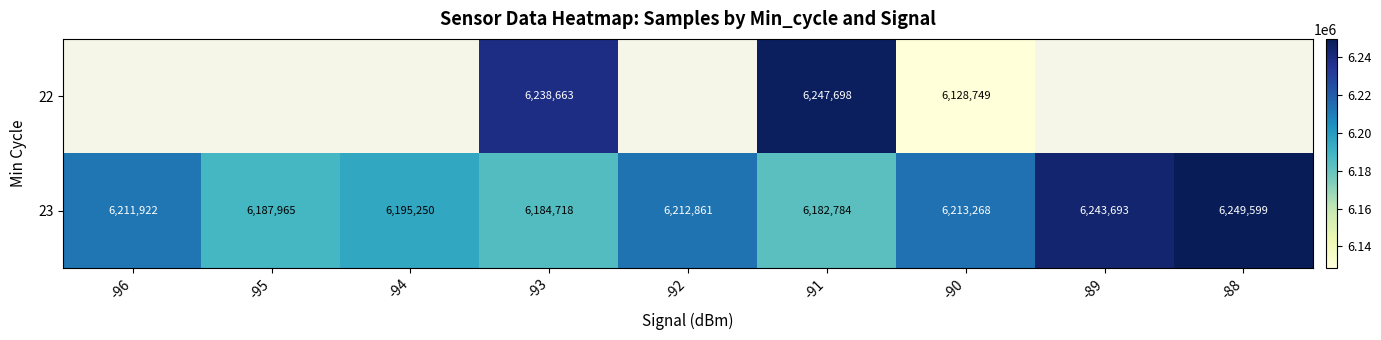

Is the value of 22 at -90 greater than the value of 23 at -90?

No